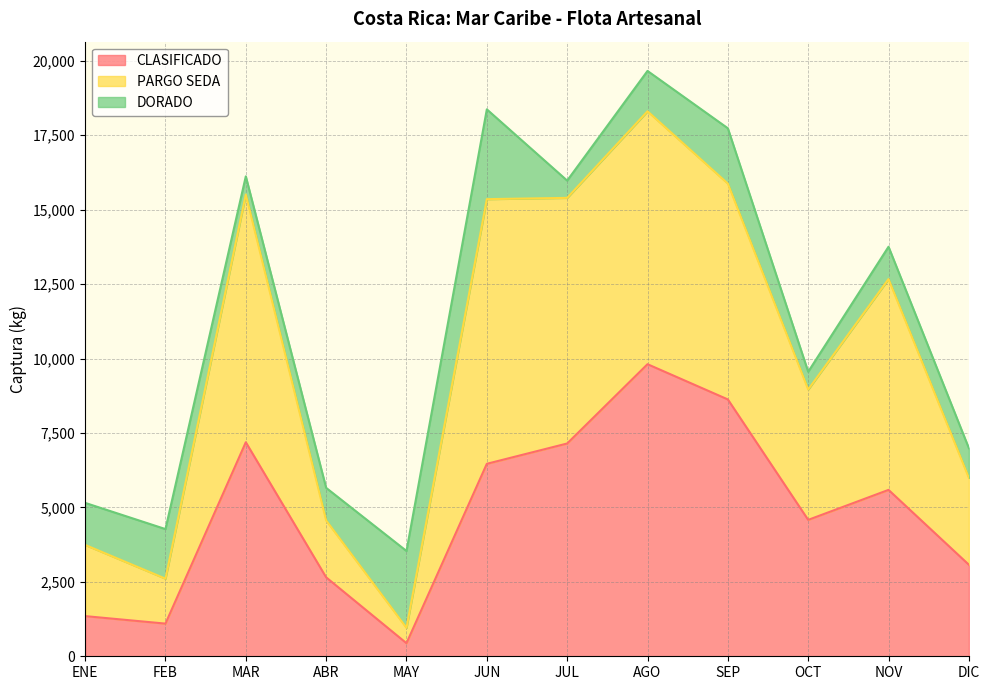

How many values in the CLASIFICADO series are below 5588?

6